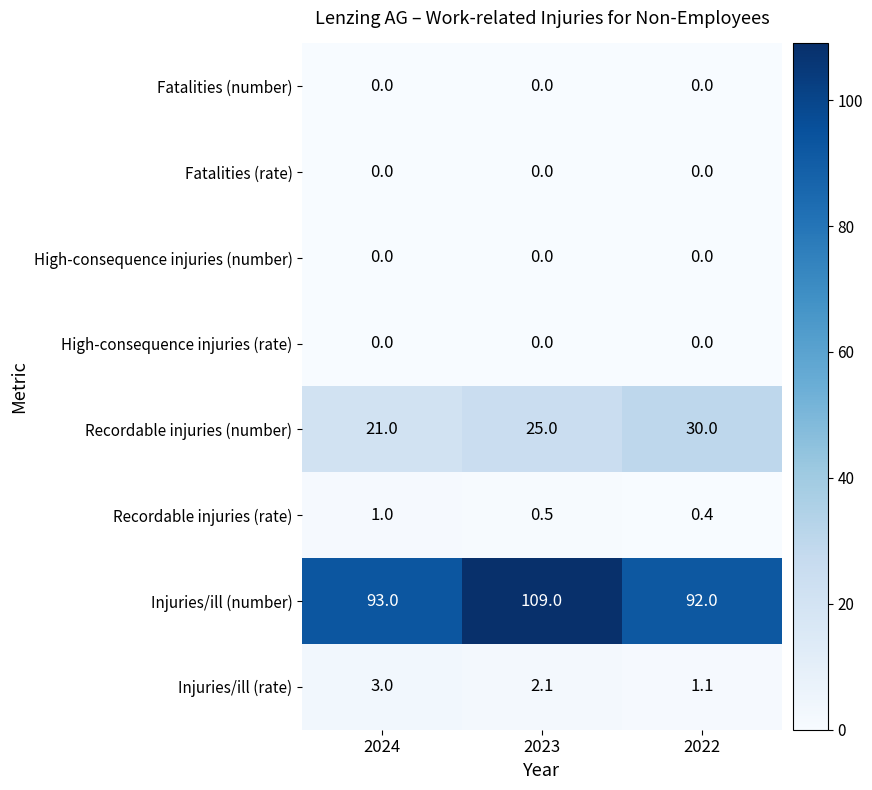

Is it true that High-consequence injuries (rate) equals 0.0 at 2023?

True